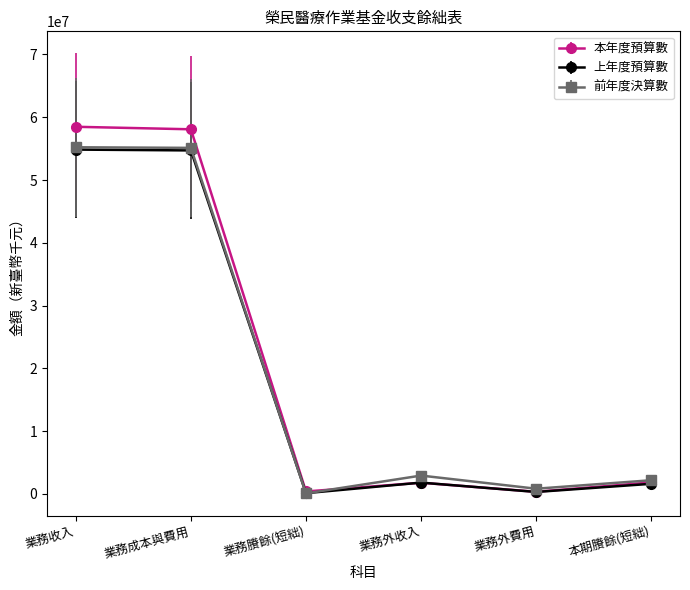

What is the smallest value displayed?

96847